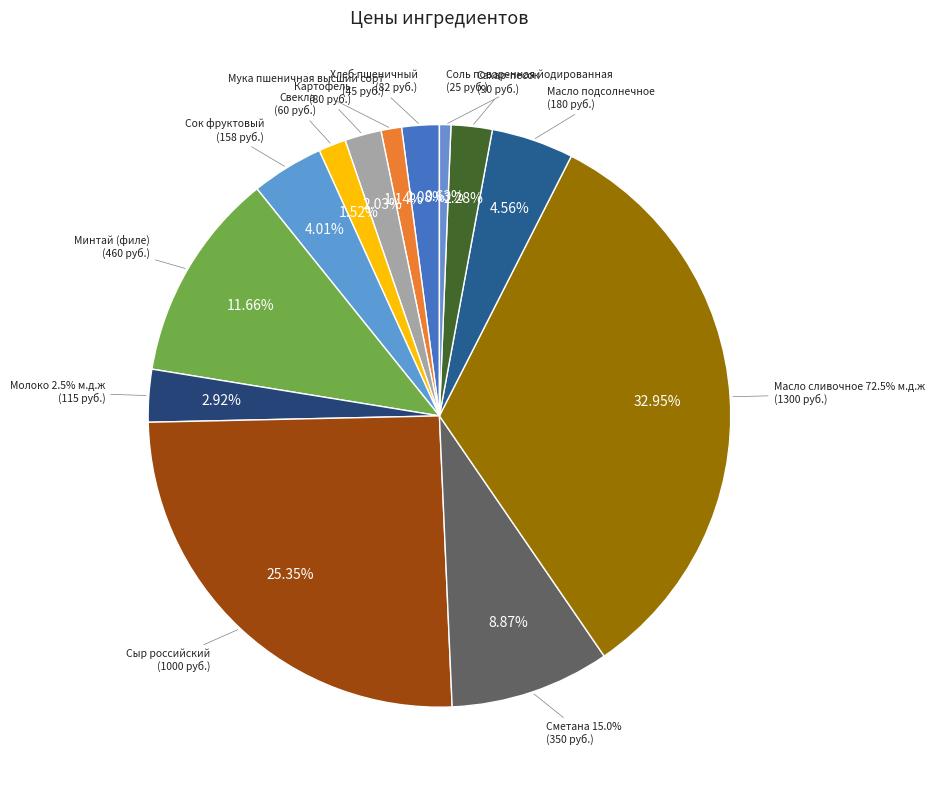

Which slice is the smallest?

Соль поваренная йодированная